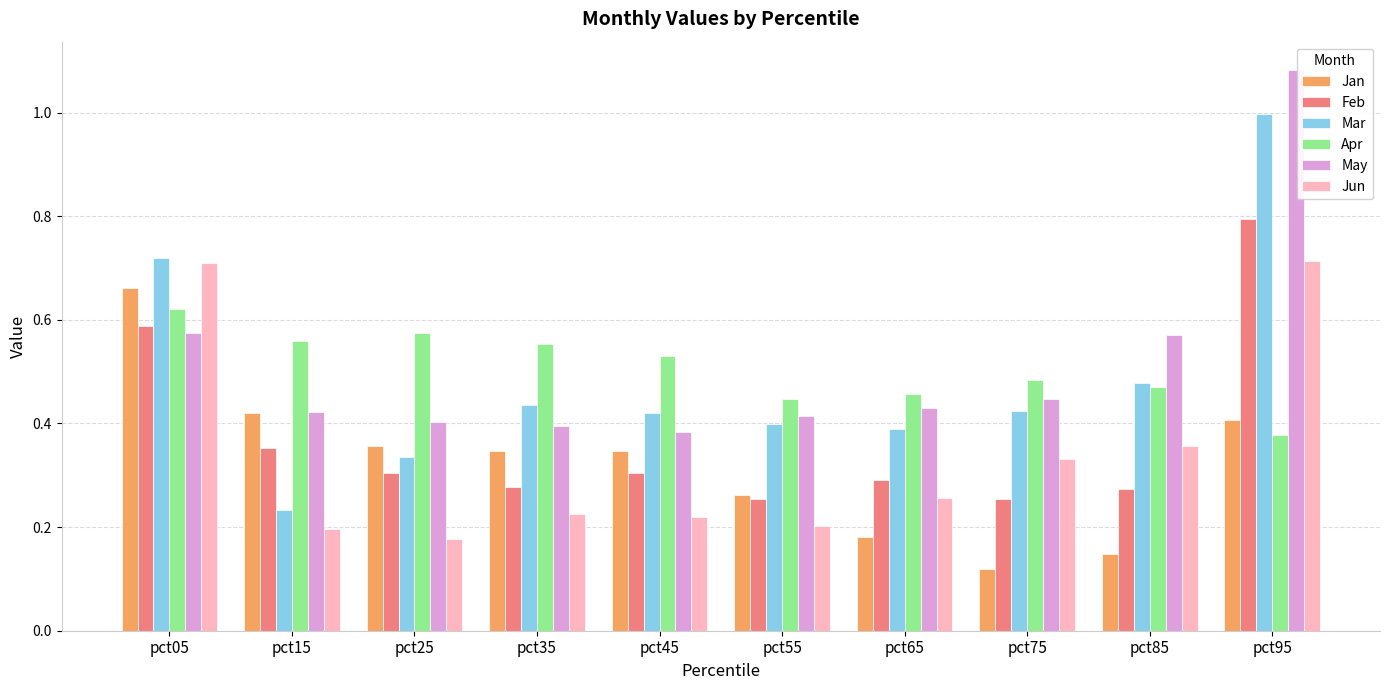

What is the sum of all May values?

5.1